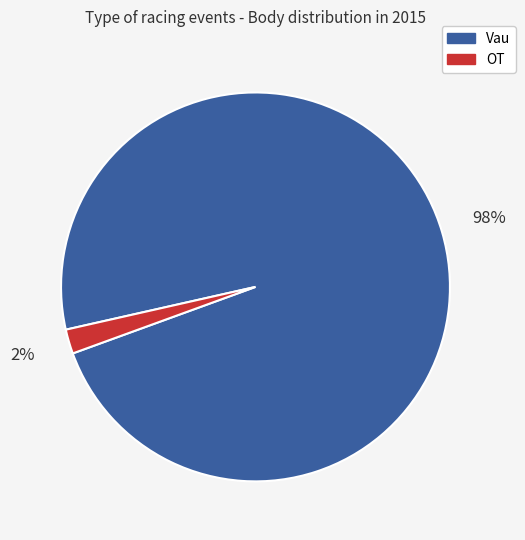

What is the largest slice in the pie chart?

Vau